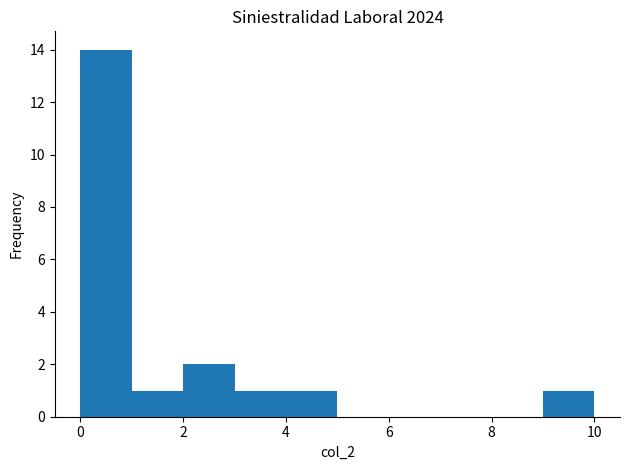

Reading left to right, transcribe this chart: for each bar, give the range it covers on the x-axis and its height. The values are not printed on the chart, so give them approximately, as read against the axis.

0 to 1: 14
1 to 2: 1
2 to 3: 2
3 to 4: 1
4 to 5: 1
5 to 6: 0
6 to 7: 0
7 to 8: 0
8 to 9: 0
9 to 10: 1